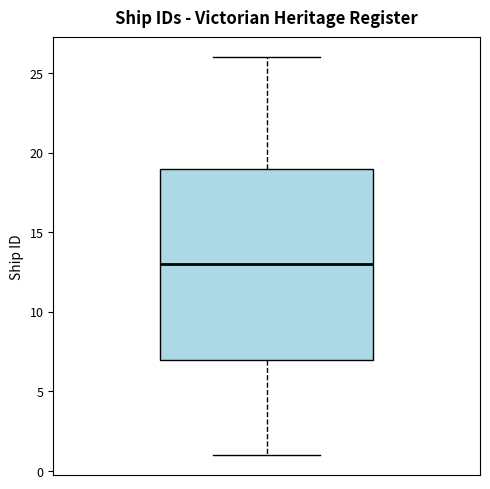

Where does the upper whisker of the box end on the y-axis? The values are not printed on the chart, so give them approximately, as read against the axis.

26